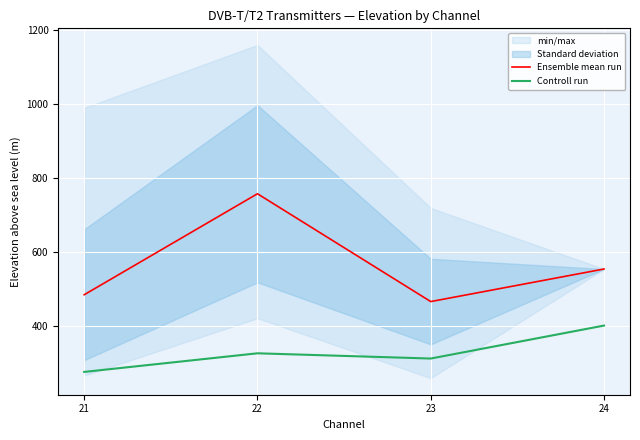

List the series in order of their peak value, highest first.

Ensemble mean run, Controll run